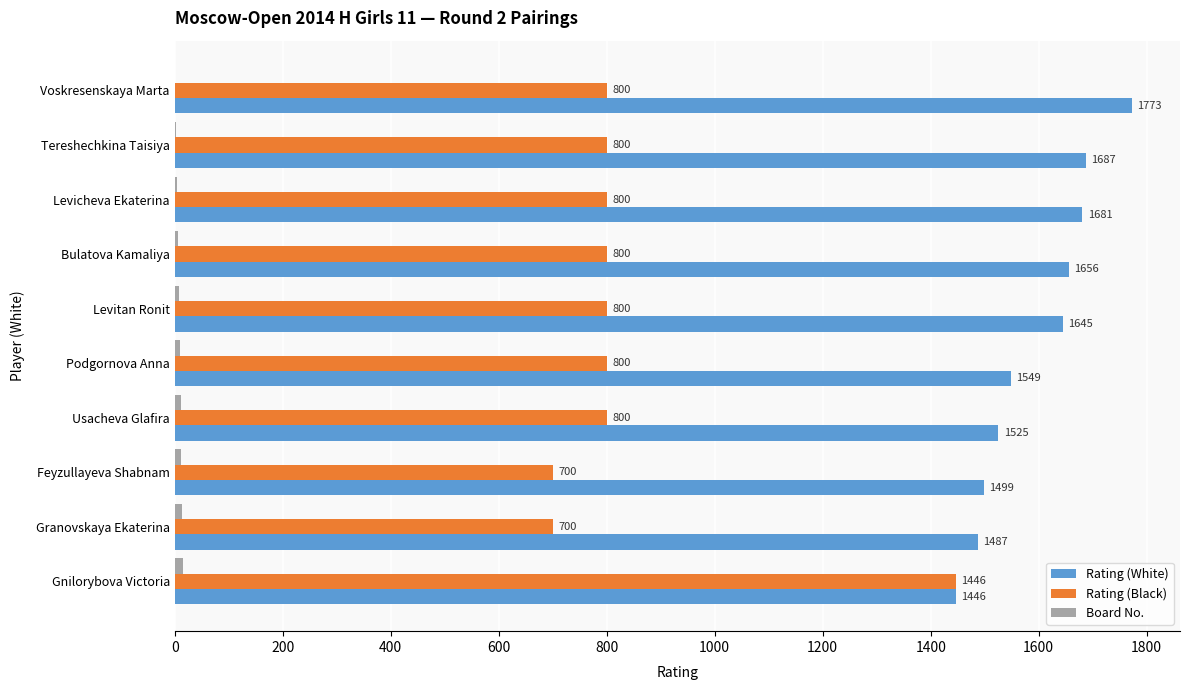

At which category is the sum across all series the highest?

Gnilorybova Victoria